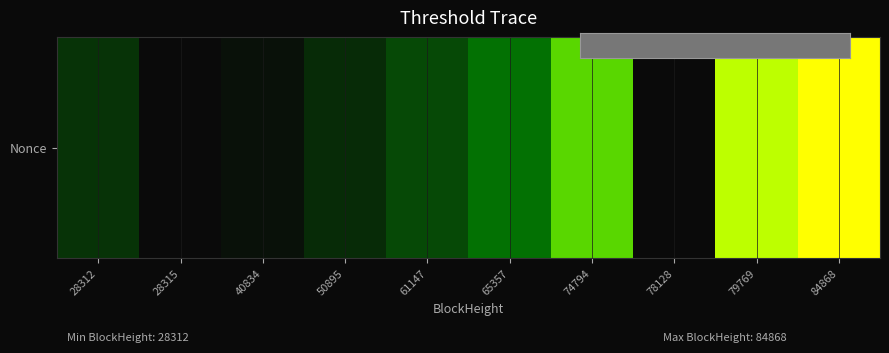

Reading left to right, transcribe all the data shown in this chart.

760	0	147	626	1200	1916	4502	1	6561	8843